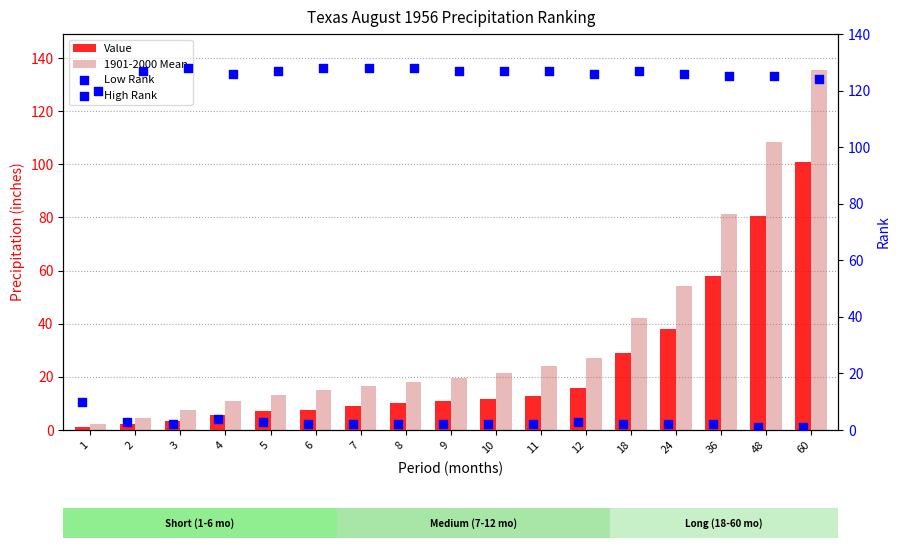

Which series has the largest total across all categories?

High Rank